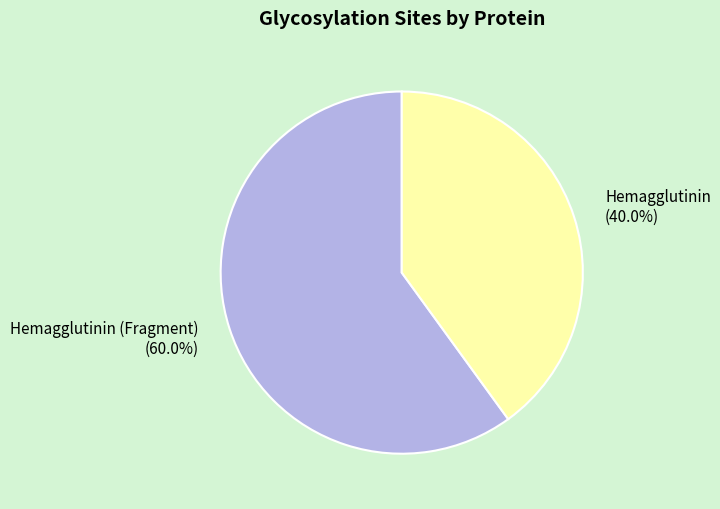

To the nearest percent, what percentage of the pie is Hemagglutinin (Fragment)?

60%